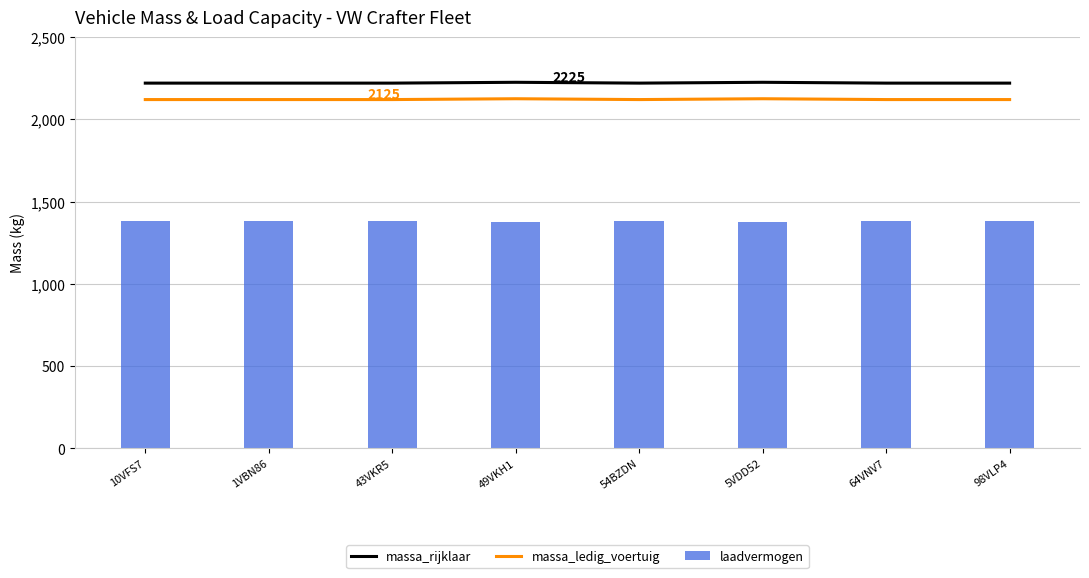

List the labels in order of massa_rijklaar value, smallest first.

10VFS7, 1VBN86, 43VKR5, 54BZDN, 64VNV7, 98VLP4, 49VKH1, 5VDD52